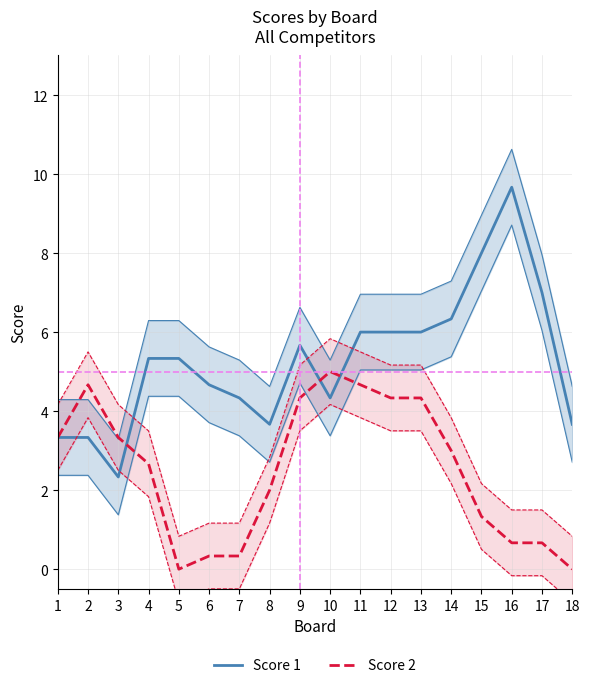

What is the difference between the maximum and minimum values in the Score 2 series?

5.0